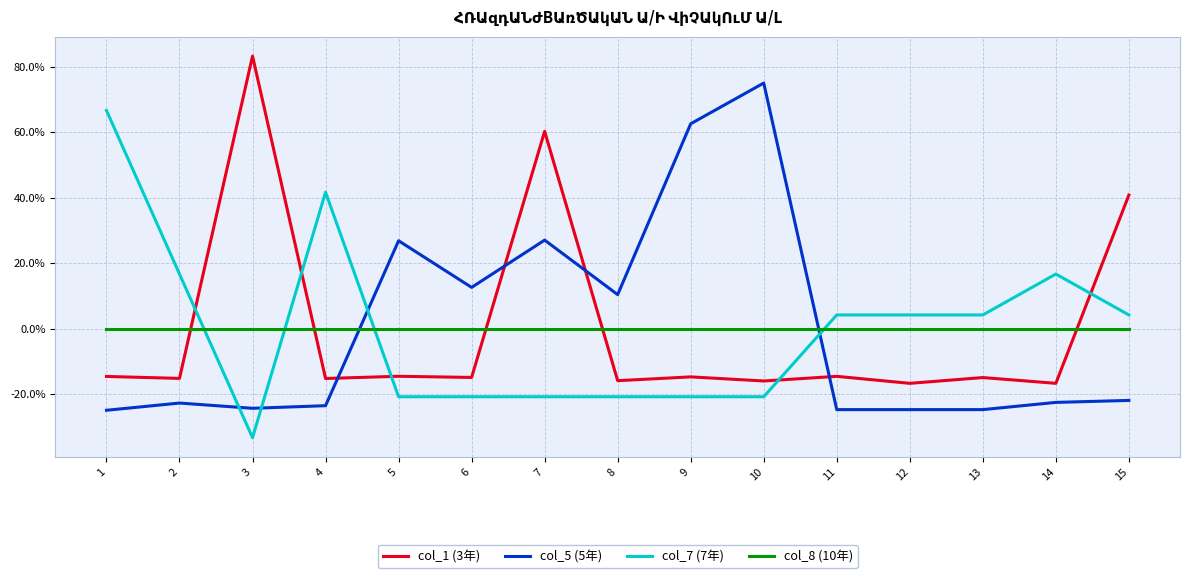

What is the sum of the col_1 (3年) values at 3 and 7?

143.5